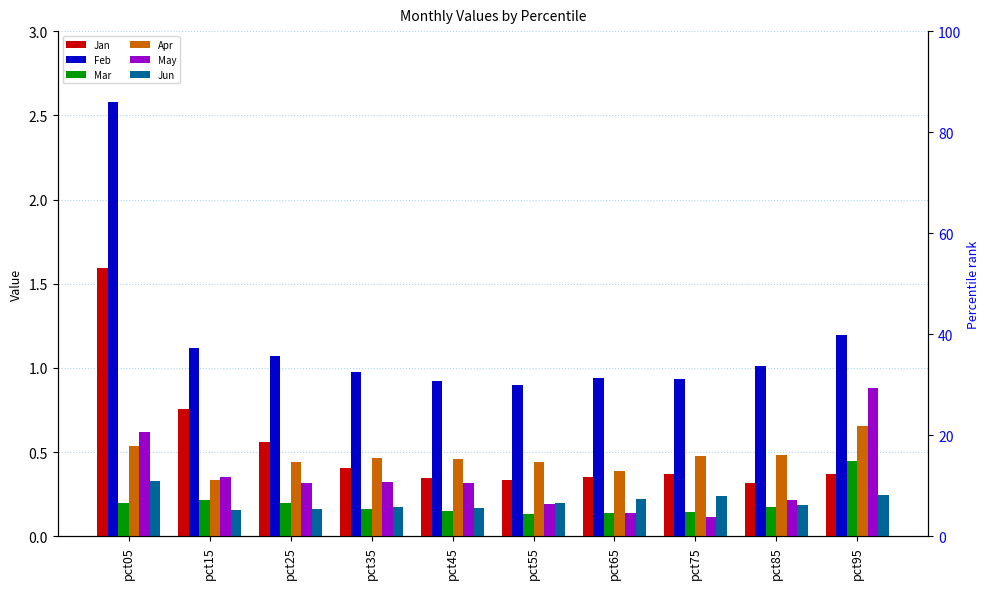

Is it true that Jan equals 0.2 at pct65?

False